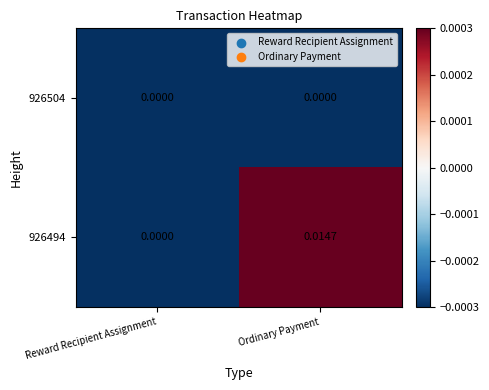

Count the number of categories in the chart.

2